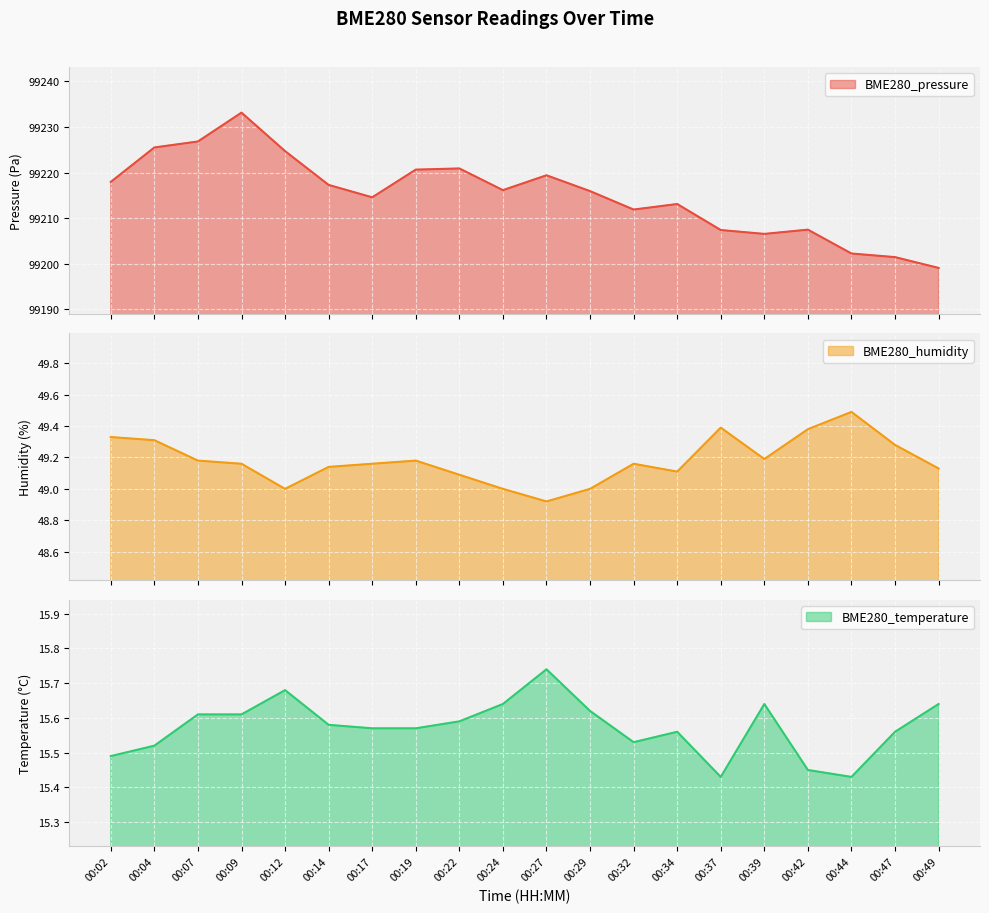

At which label is BME280_pressure closest to 99216?

00:29